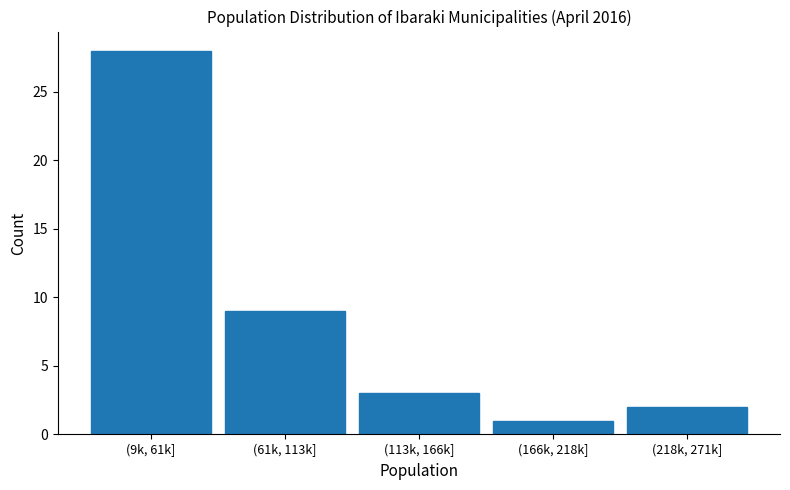

Reading left to right, transcribe all the data shown in this chart.

(9k, 61k]=28	(61k, 113k]=9	(113k, 166k]=3	(166k, 218k]=1	(218k, 271k]=2